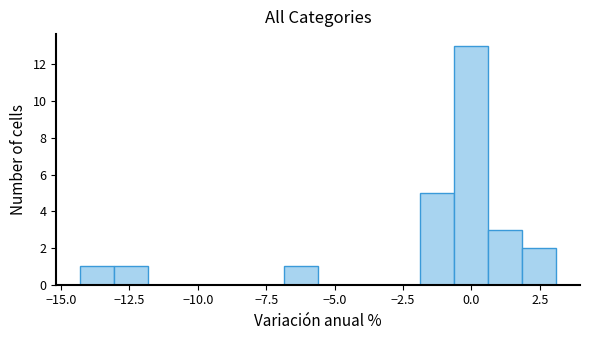

Read against the x-axis, roughly where is the centre of the tallest bar?

0.0